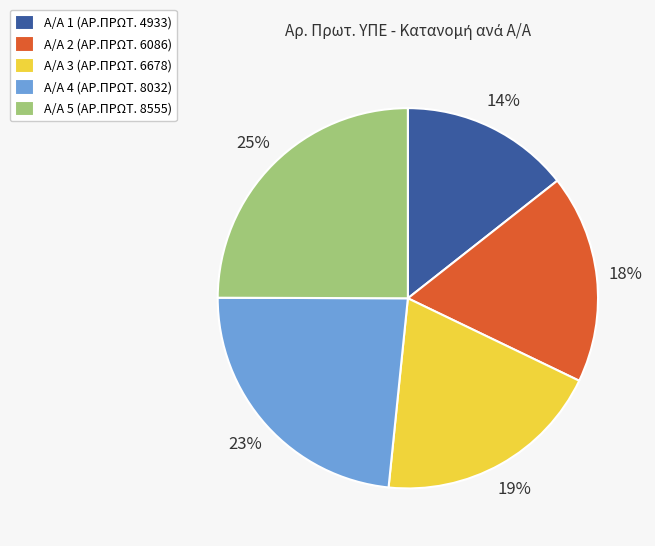

Is there a majority slice in this chart?

No